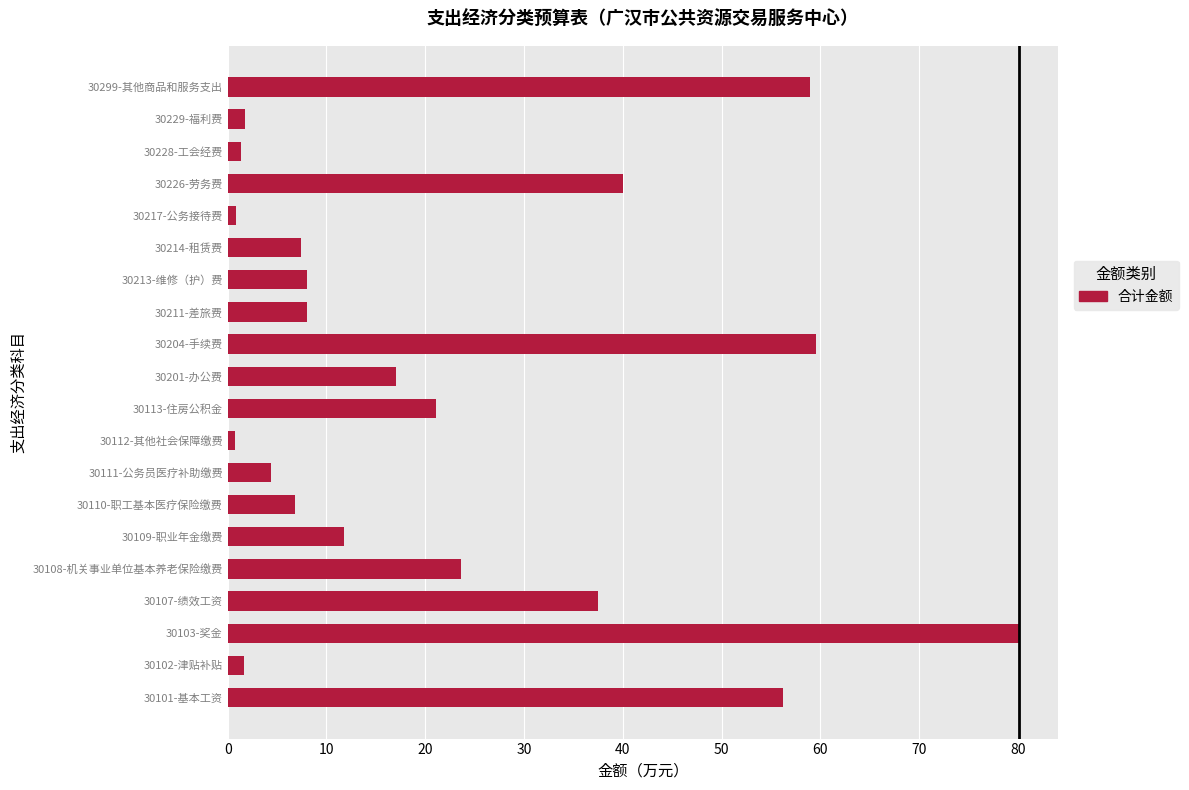

What is the maximum value shown in the chart?

80.1